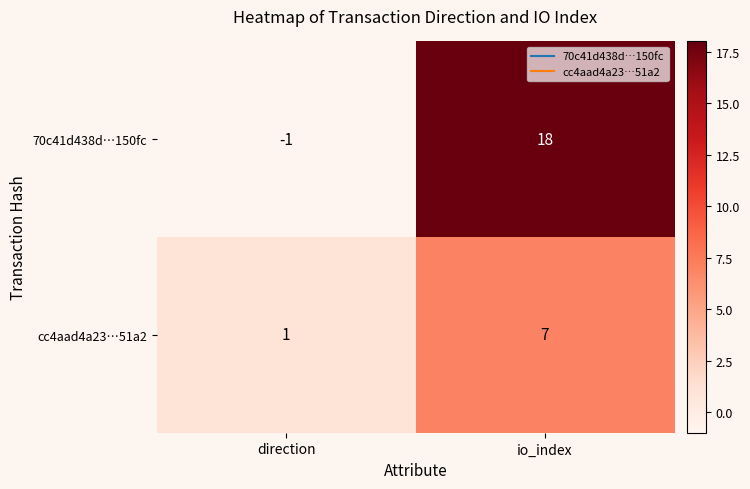

List the series in order of their overall mean, lowest first.

cc4aad4a23…51a2, 70c41d438d…150fc